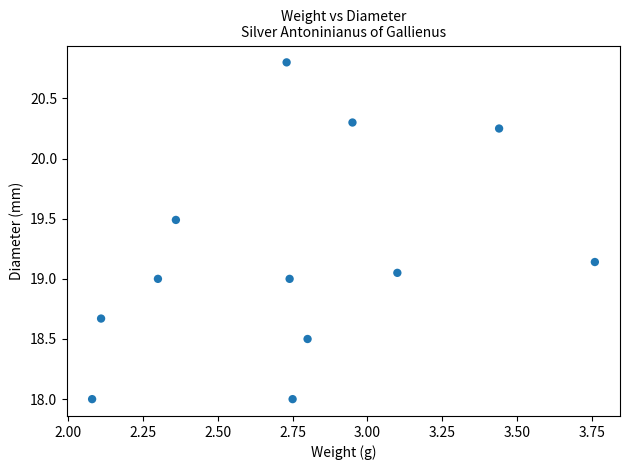

What is the range of Y values (max minus min)?

2.8